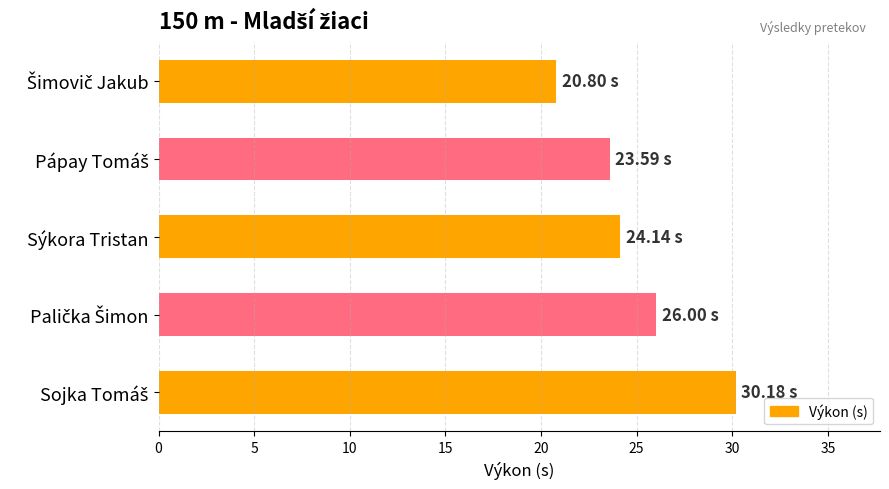

What is the difference between the maximum and second lowest values?

6.6